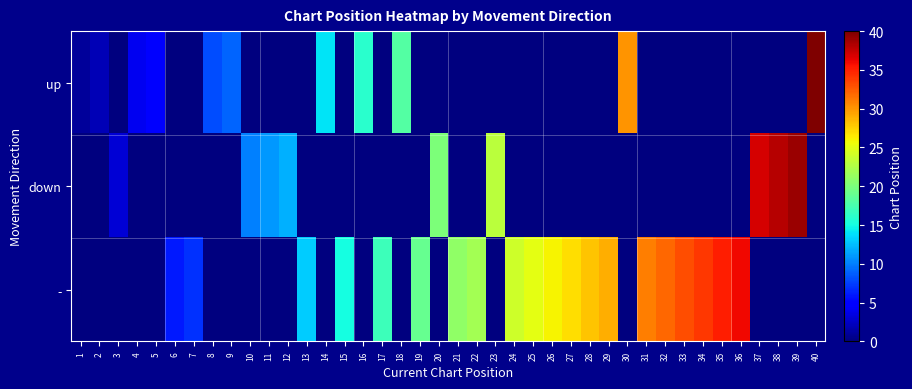

At which category is the sum across all series the highest?

40